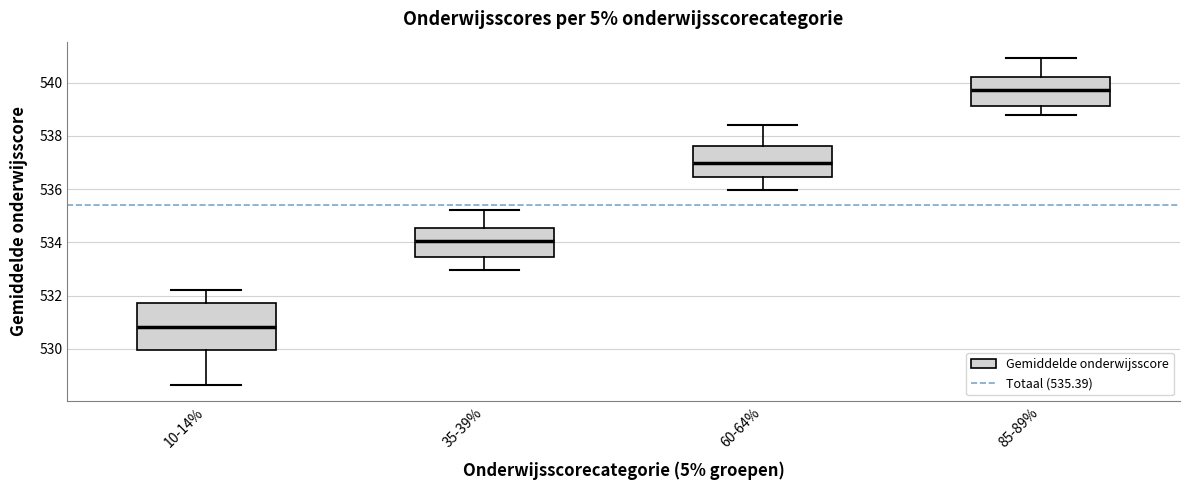

Where does the median line of the box for 60-64% sit on the y-axis? The values are not printed on the chart, so give them approximately, as read against the axis.

537.0